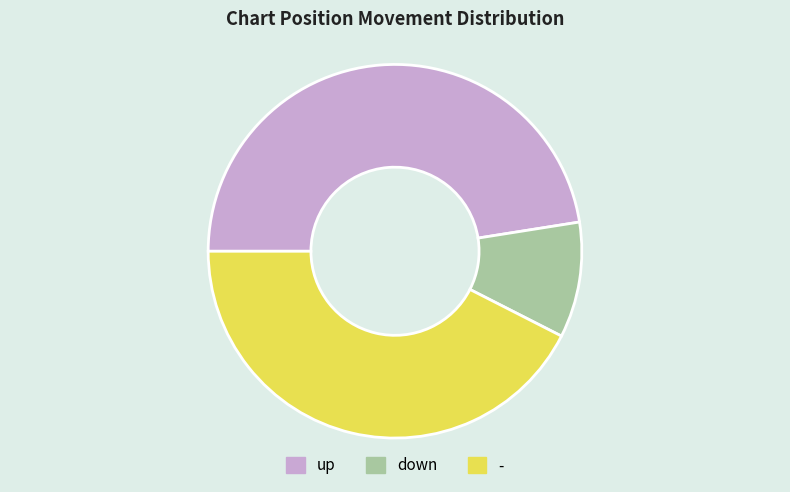

Is the sum of - and up greater than half?

Yes